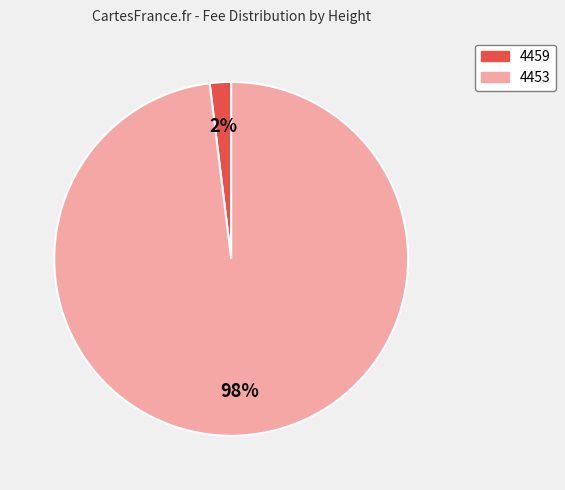

Rank the categories by value from lowest to highest.

4459, 4453